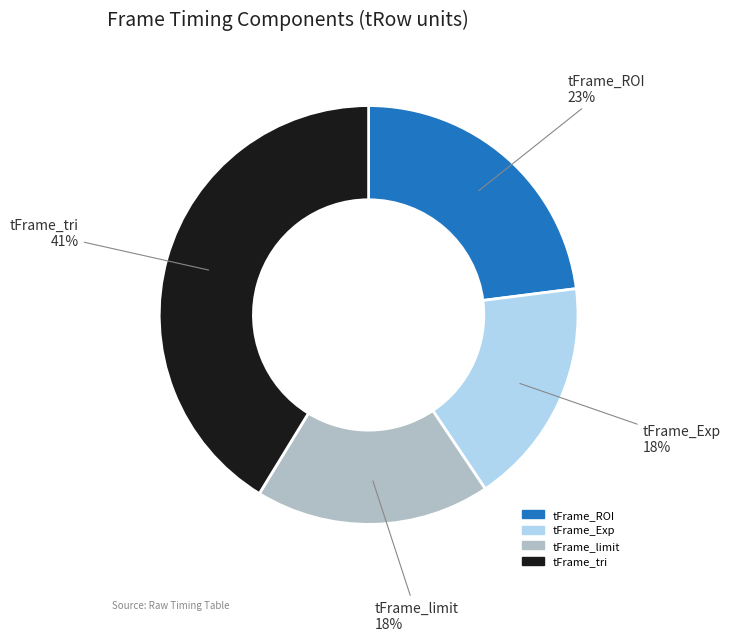

To the nearest percent, what is the average slice percentage?

25%